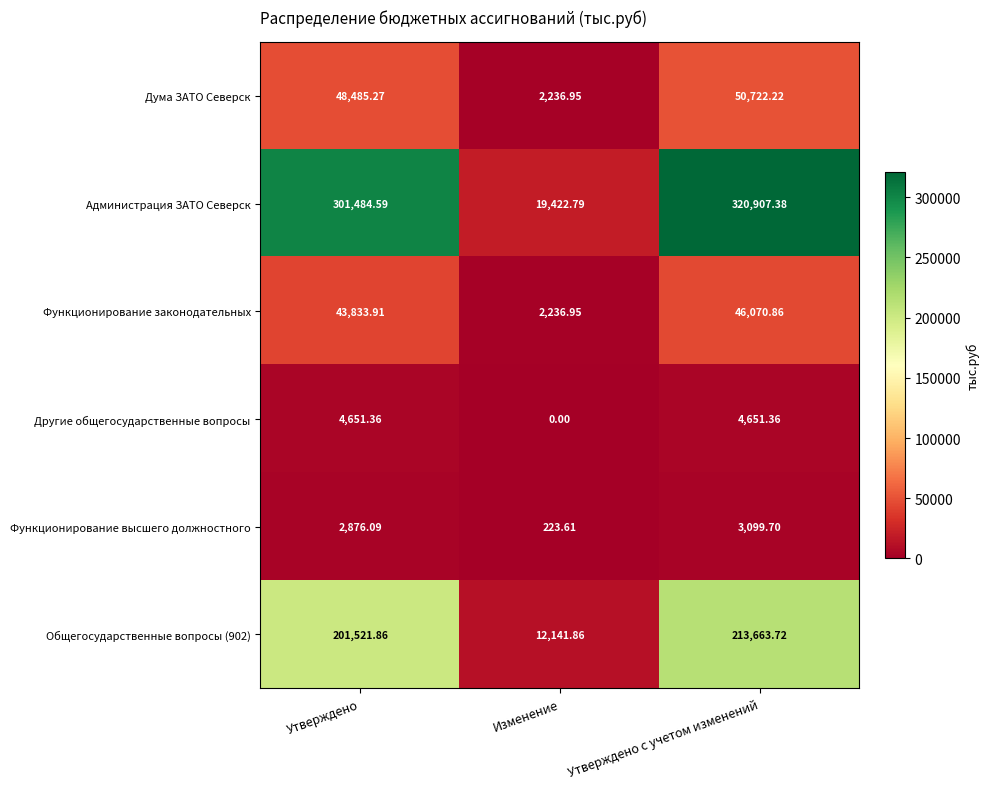

What is the greatest value displayed?

320907.4